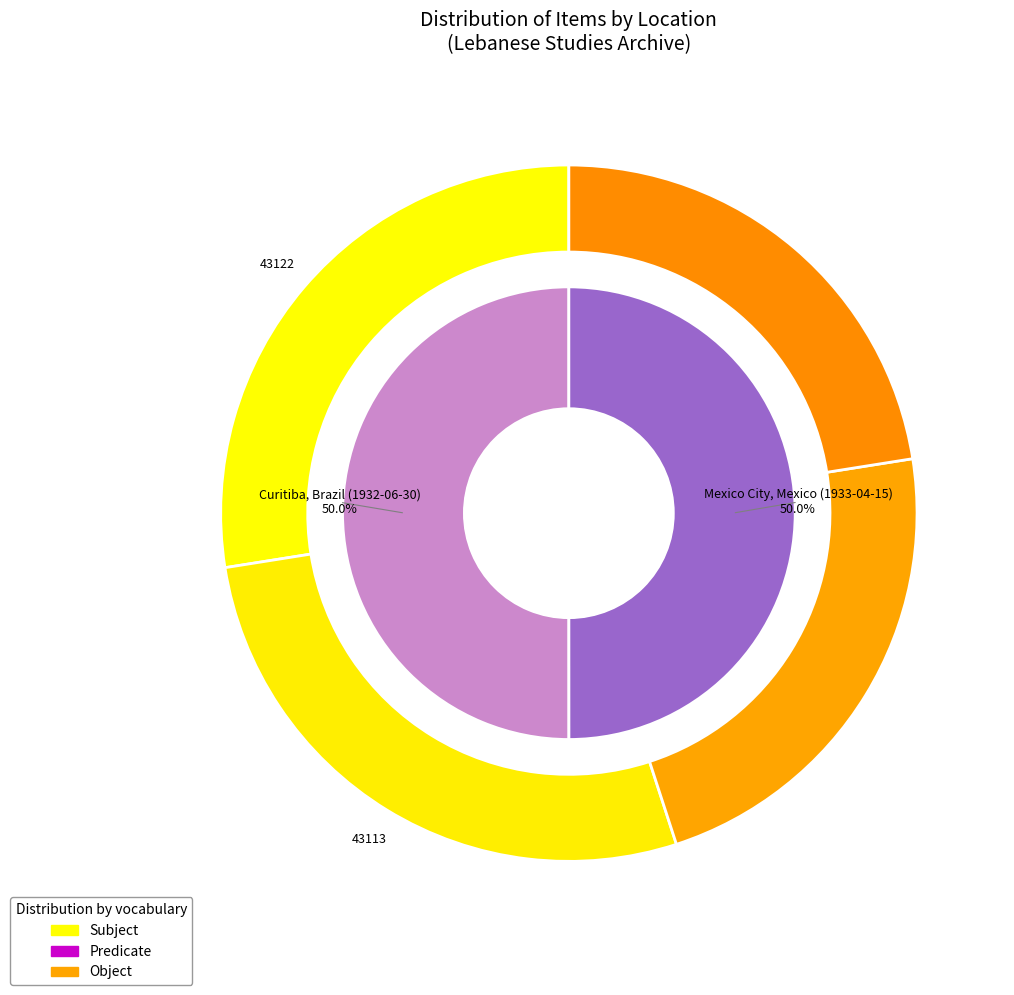

To the nearest percent, what is the combined percentage of Curitiba, Brazil (1932-06-30) and Mexico City, Mexico (1933-04-15)?

100%